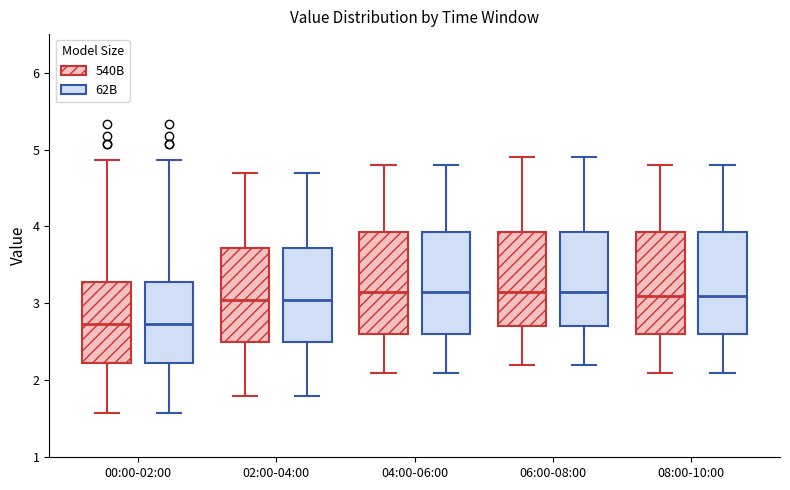

Reading left to right, transcribe this box plot: for each box, give where its median line is, the range the box spans, and where its two whiskers end, as read against the y-axis. The values are not printed on the chart, so give them approximately, as read against the axis.

00:00-02:00 (540B): median 2.7, box 2.2 to 3.3, whiskers 1.6 to 4.9
00:00-02:00 (62B): median 2.7, box 2.2 to 3.3, whiskers 1.6 to 4.9
02:00-04:00 (540B): median 3.1, box 2.5 to 3.7, whiskers 1.8 to 4.7
02:00-04:00 (62B): median 3.1, box 2.5 to 3.7, whiskers 1.8 to 4.7
04:00-06:00 (540B): median 3.2, box 2.6 to 3.9, whiskers 2.1 to 4.8
04:00-06:00 (62B): median 3.2, box 2.6 to 3.9, whiskers 2.1 to 4.8
06:00-08:00 (540B): median 3.2, box 2.7 to 3.9, whiskers 2.2 to 4.9
06:00-08:00 (62B): median 3.2, box 2.7 to 3.9, whiskers 2.2 to 4.9
08:00-10:00 (540B): median 3.1, box 2.6 to 3.9, whiskers 2.1 to 4.8
08:00-10:00 (62B): median 3.1, box 2.6 to 3.9, whiskers 2.1 to 4.8